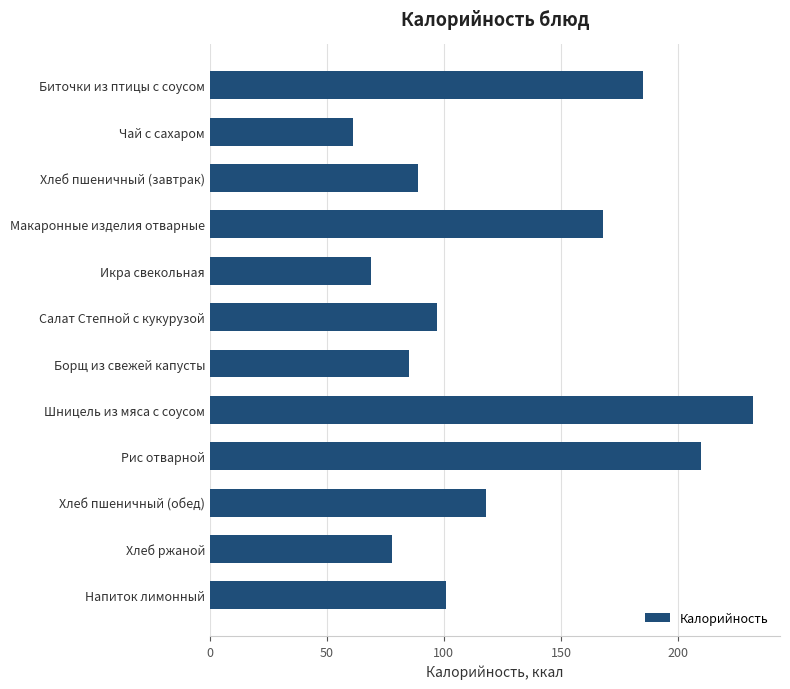

Does the chart contain any negative values?

No